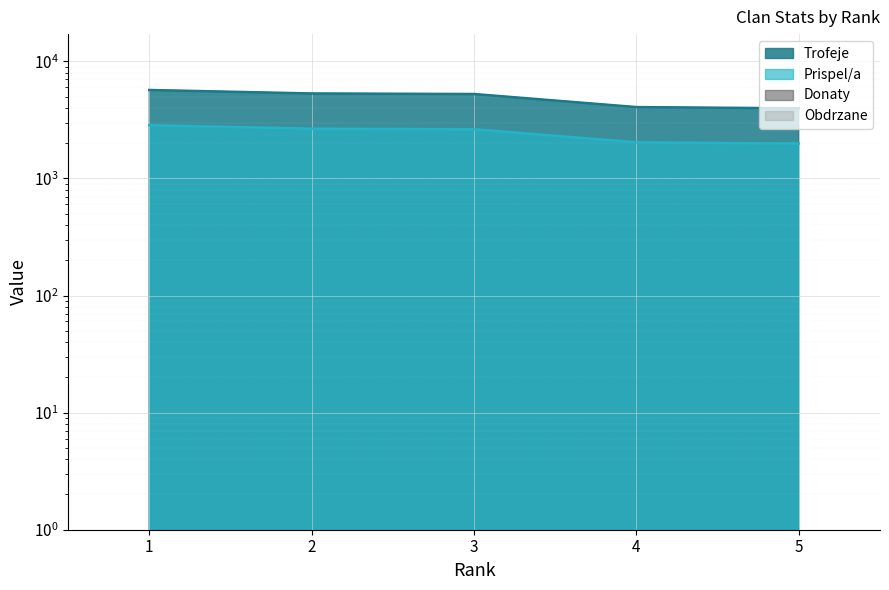

Reading left to right, what are all the values shown in this chart?

Trofeje: 1=5690	2=5314	3=5256	4=4065	5=3967
Prispel/a: 1=2845	2=2657	3=2628	4=2032	5=1983